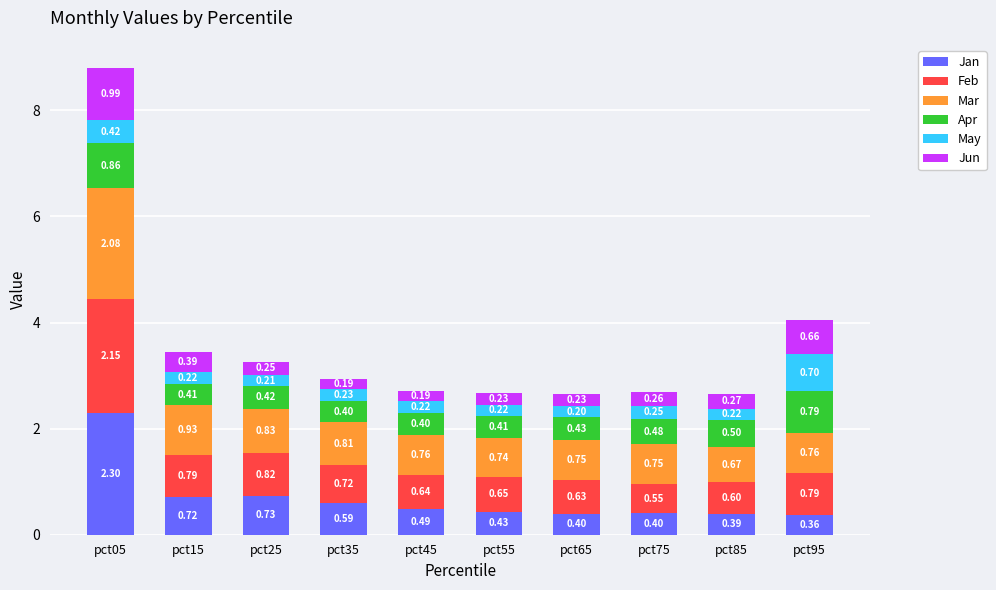

Are the bars grouped side by side (vs. stacked)?

No